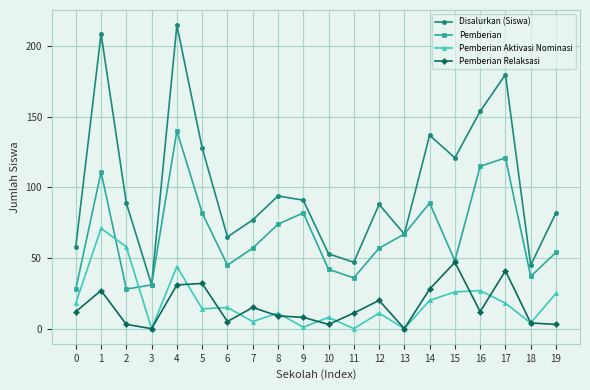

What is the sum of the Pemberian Aktivasi Nominasi values at 16 and 6?

42